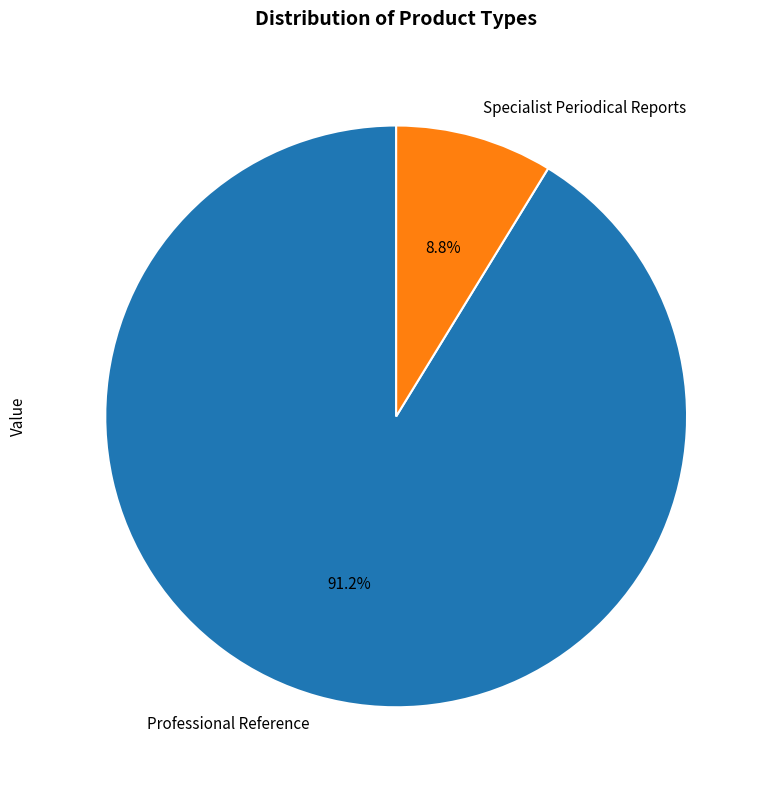

Is the sum of Specialist Periodical Reports and Professional Reference greater than half?

Yes